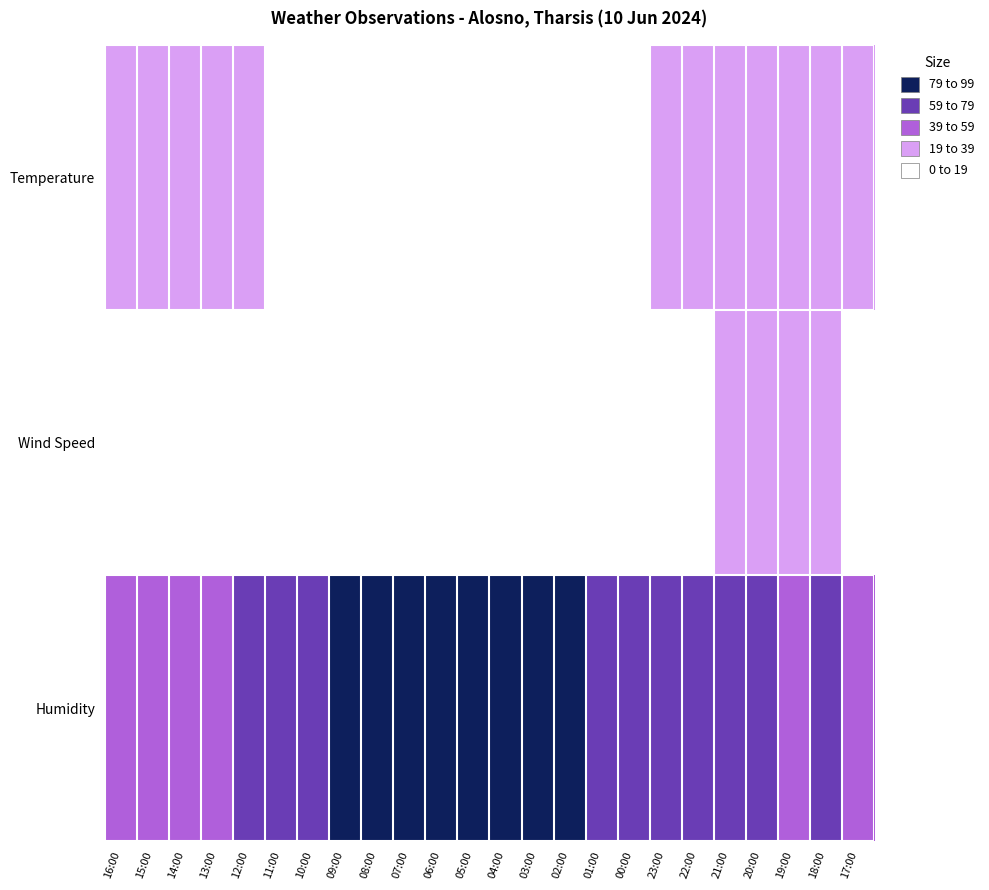

How many categories are shown in the chart?

24